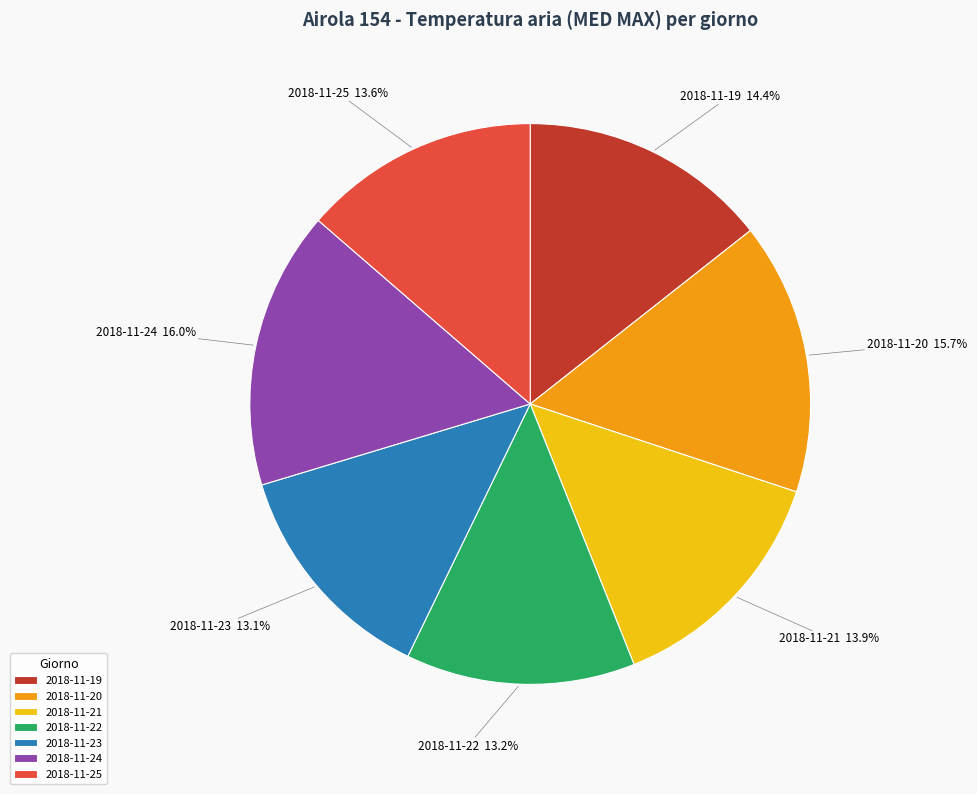

To the nearest percent, what percentage of the pie is 2018-11-25?

14%